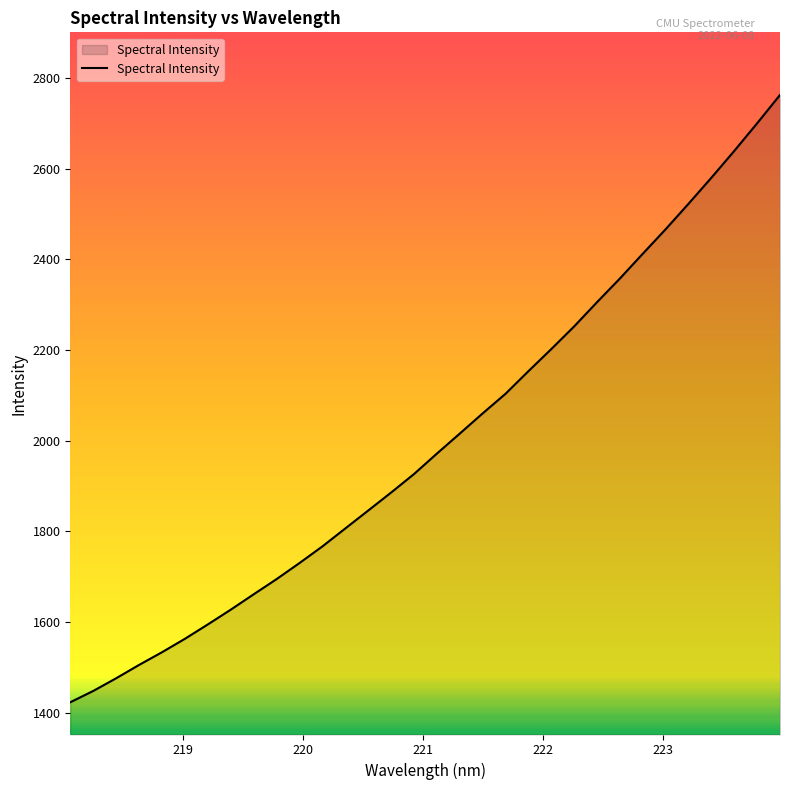

What is the minimum value shown in the chart?

1423.0